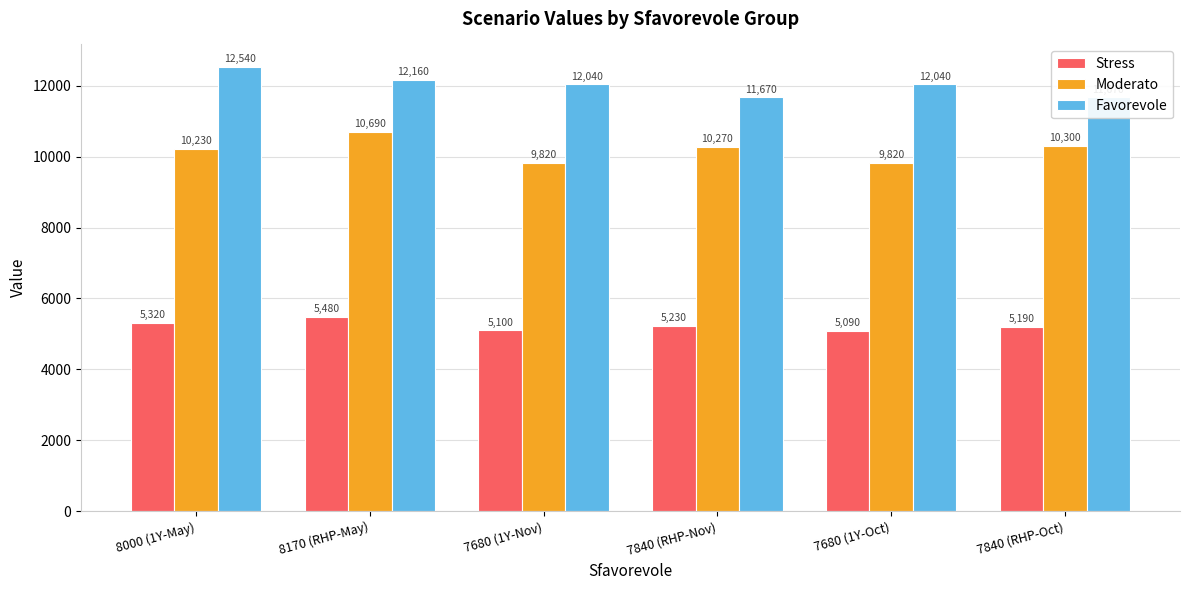

Between 7680 (1Y-Oct) and 7680 (1Y-Nov), which is larger?

7680 (1Y-Nov)